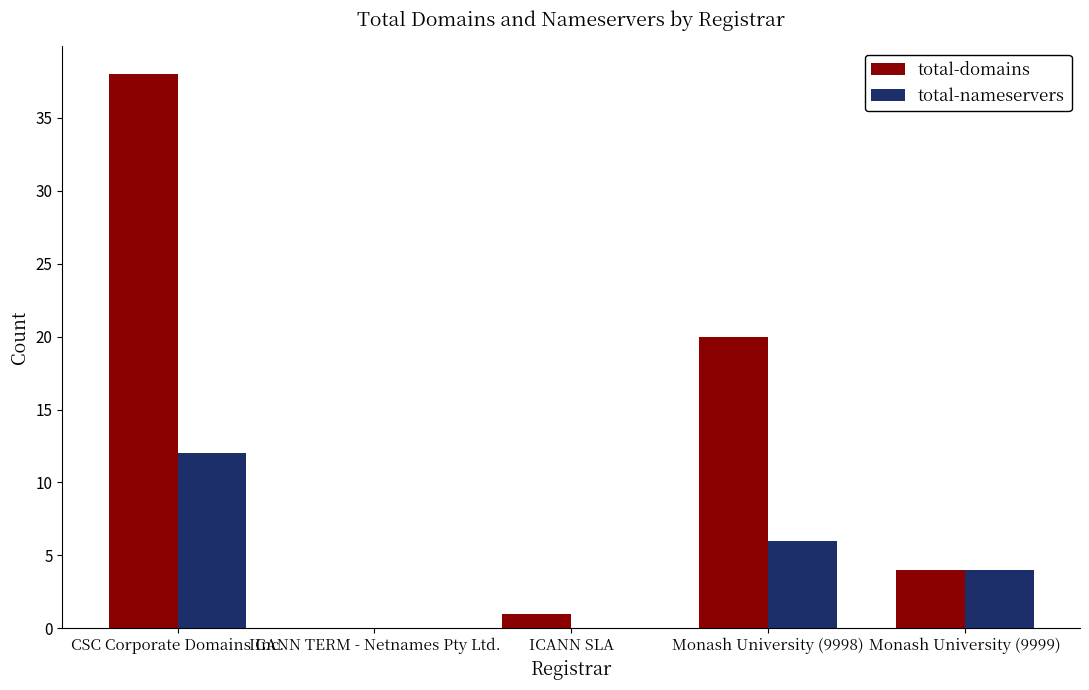

Are the bars horizontal?

No